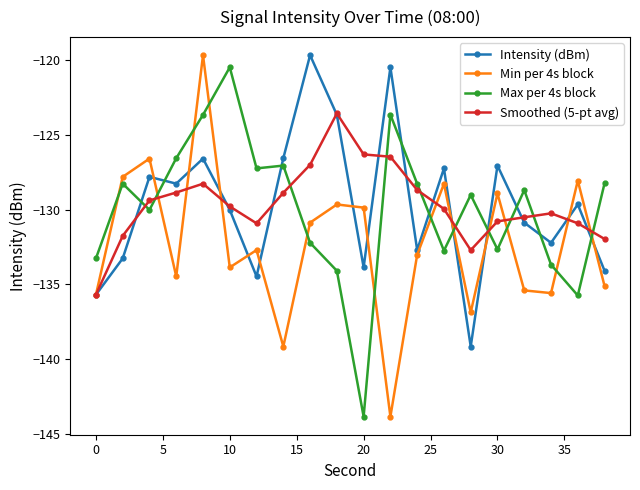

True or false: Min per 4s block and Smoothed (5-pt avg) intersect in this chart.

True